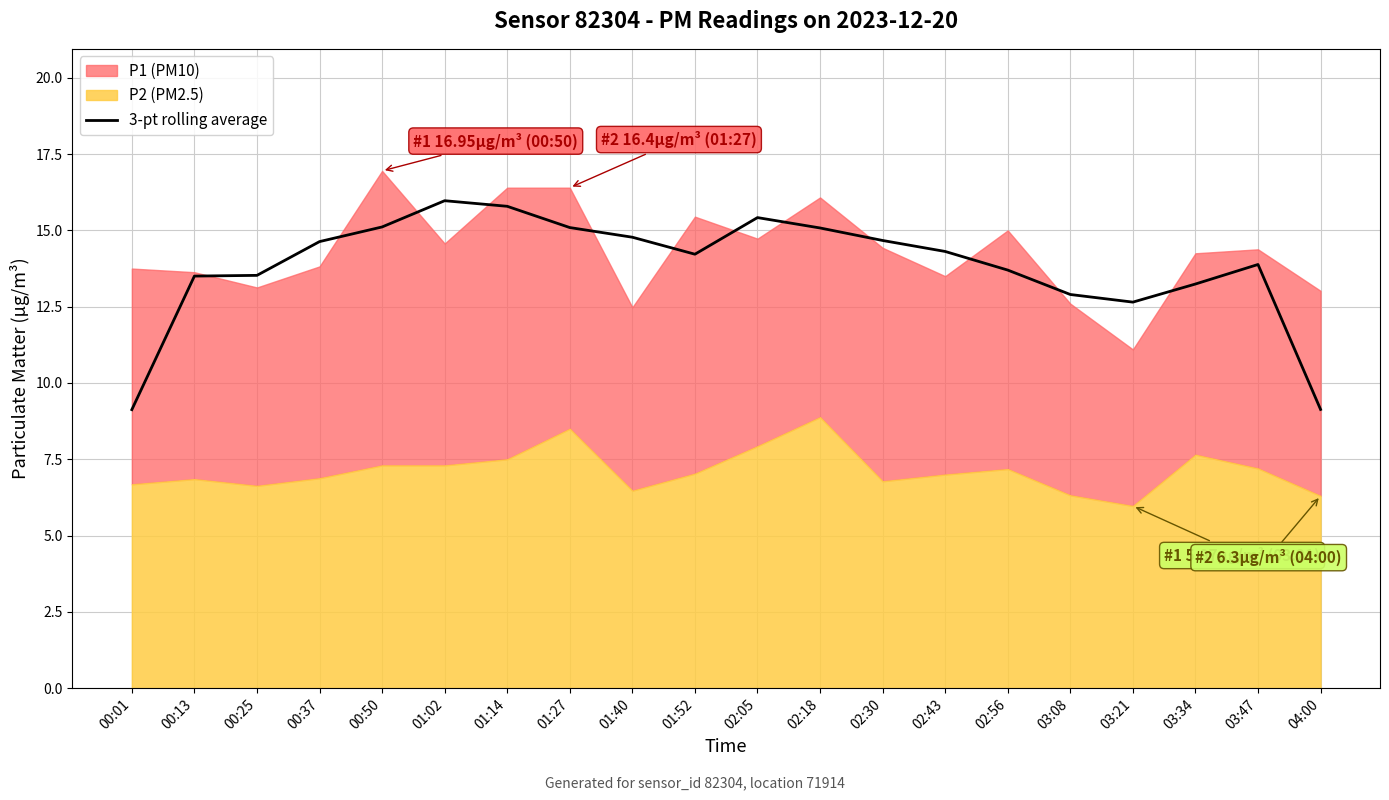

What is the average value?

13.8